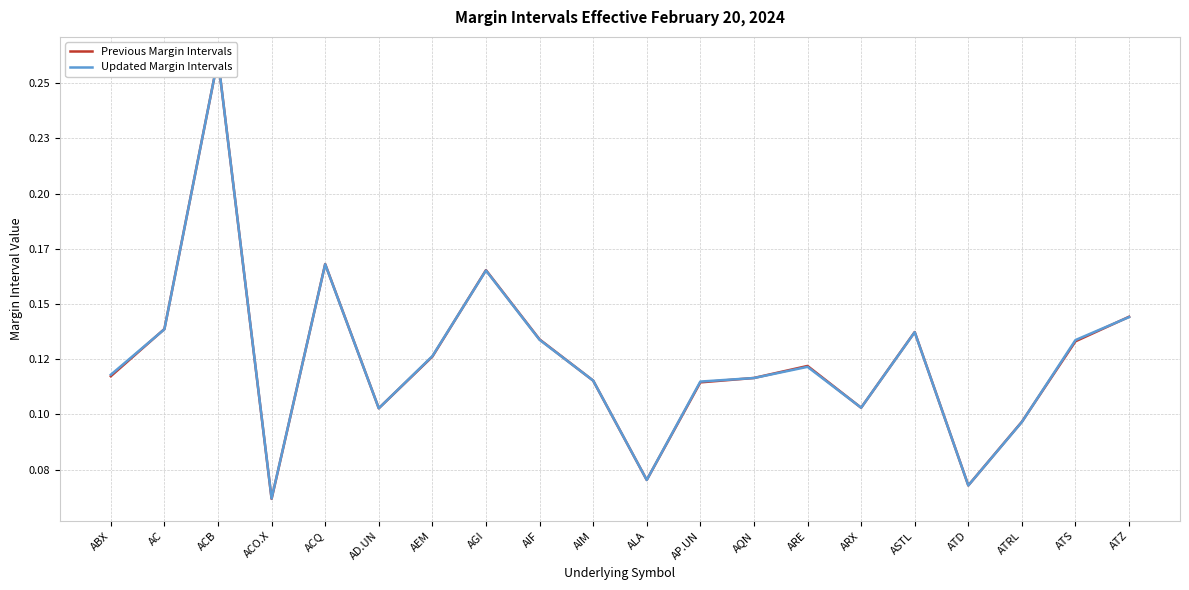

What are all the series names shown in the legend?

Previous Margin Intervals, Updated Margin Intervals